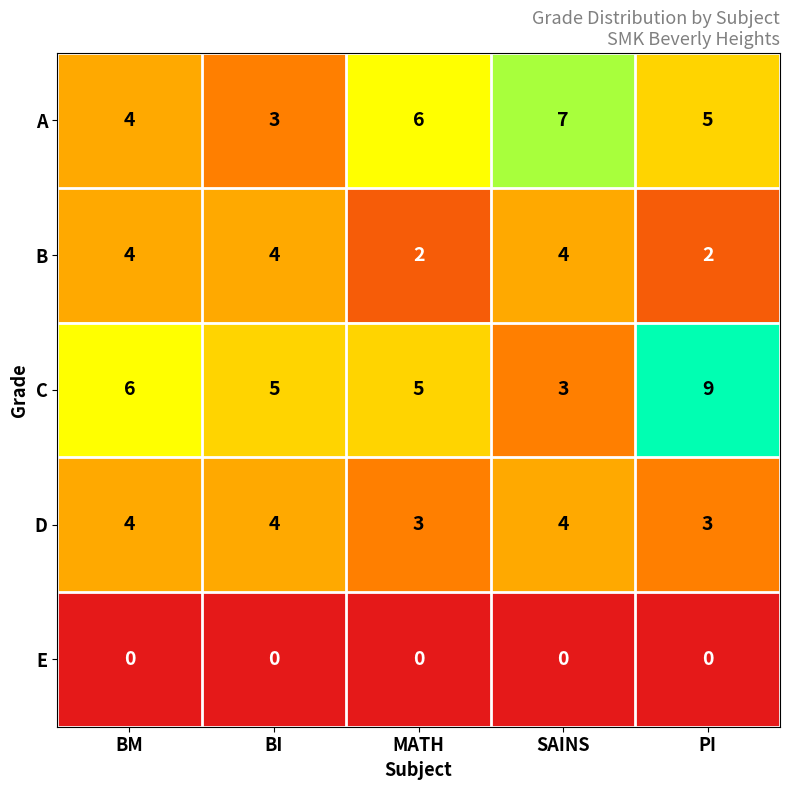

Which category has the highest value across all series?

PI